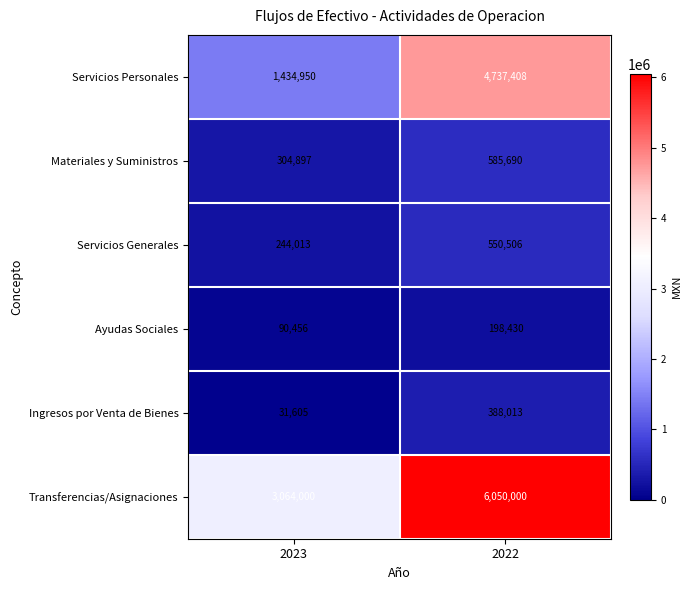

How many data points does each series have?

2